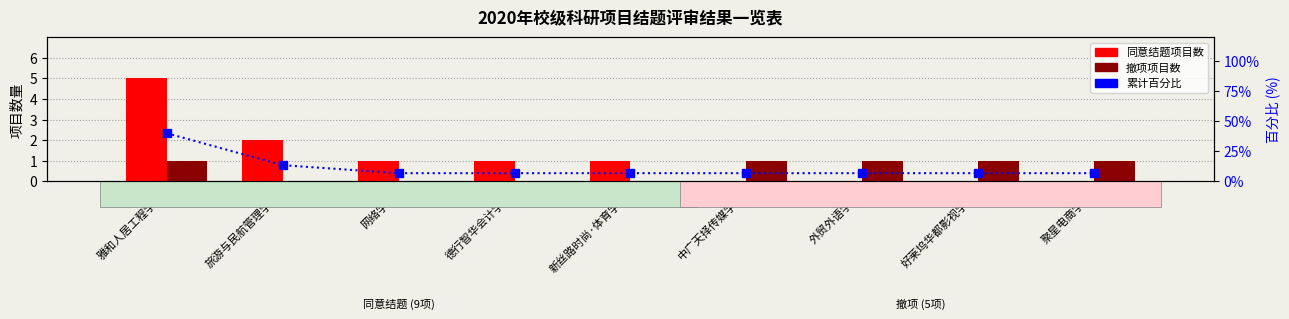

Count the number of data series in this chart.

3